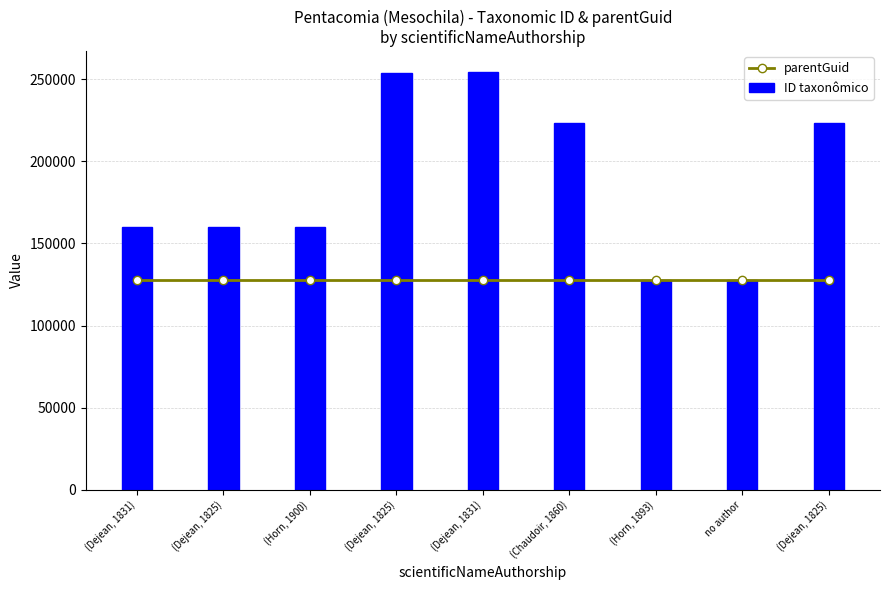

Between (Dejean, 1825) and (Horn, 1893), which series saw the biggest shift?

ID taxonômico